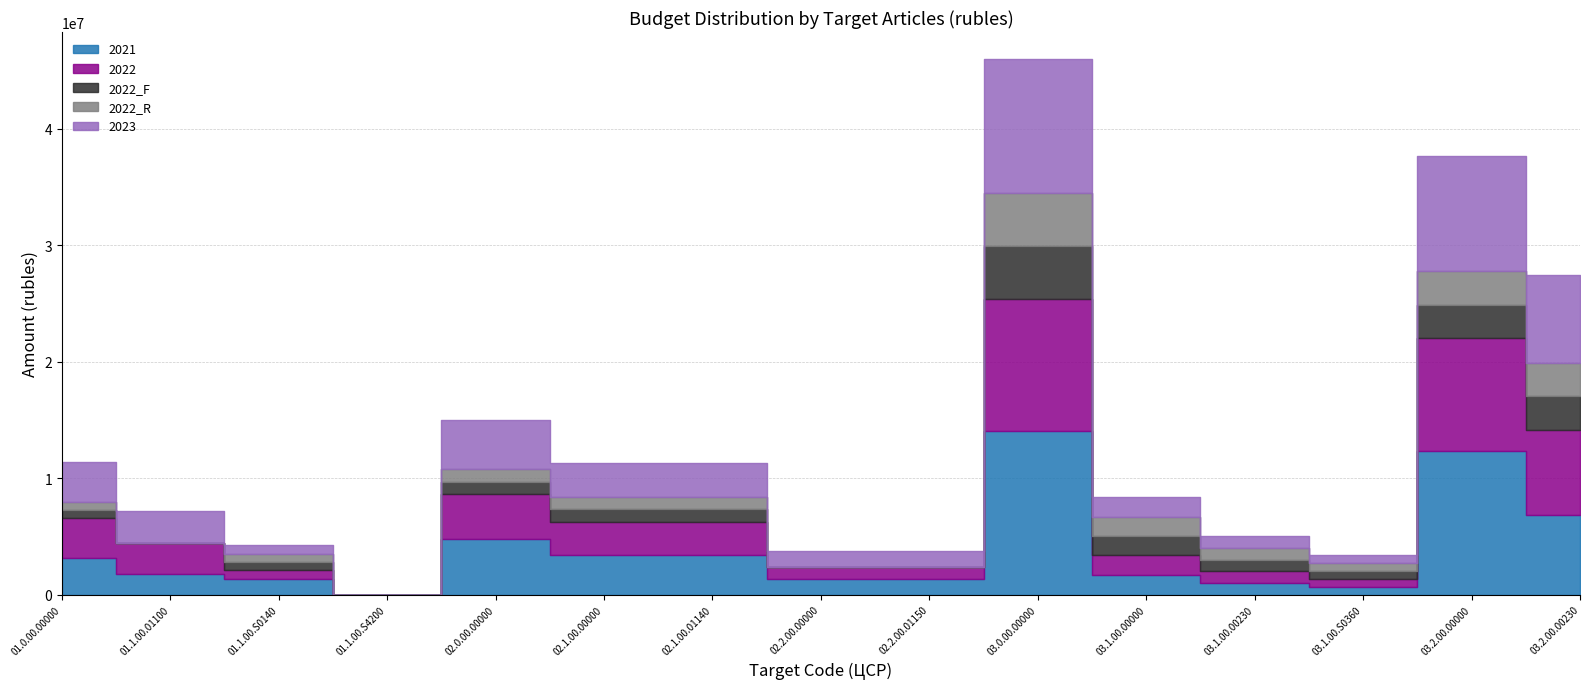

At how many categories does at least one series exceed 3074134?

7